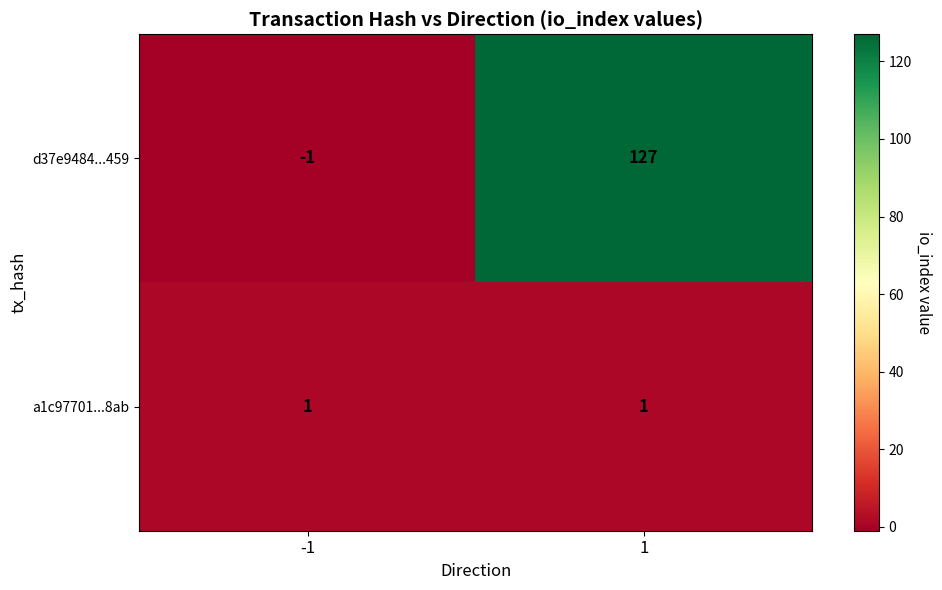

True or false: d37e9484...459 has a value of 0 at -1.

False